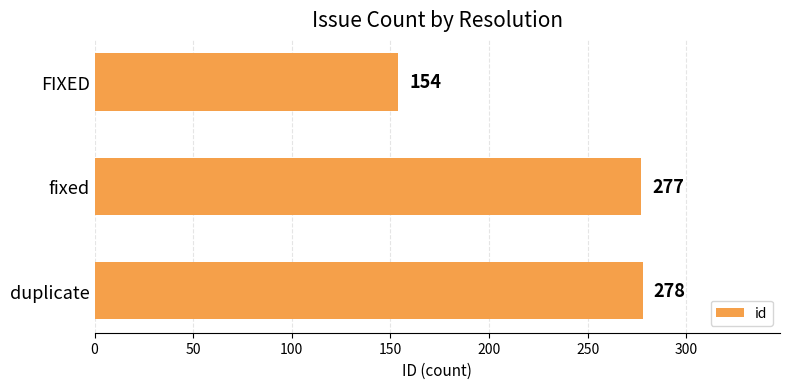

List the labels in order of value, largest first.

duplicate, fixed, FIXED